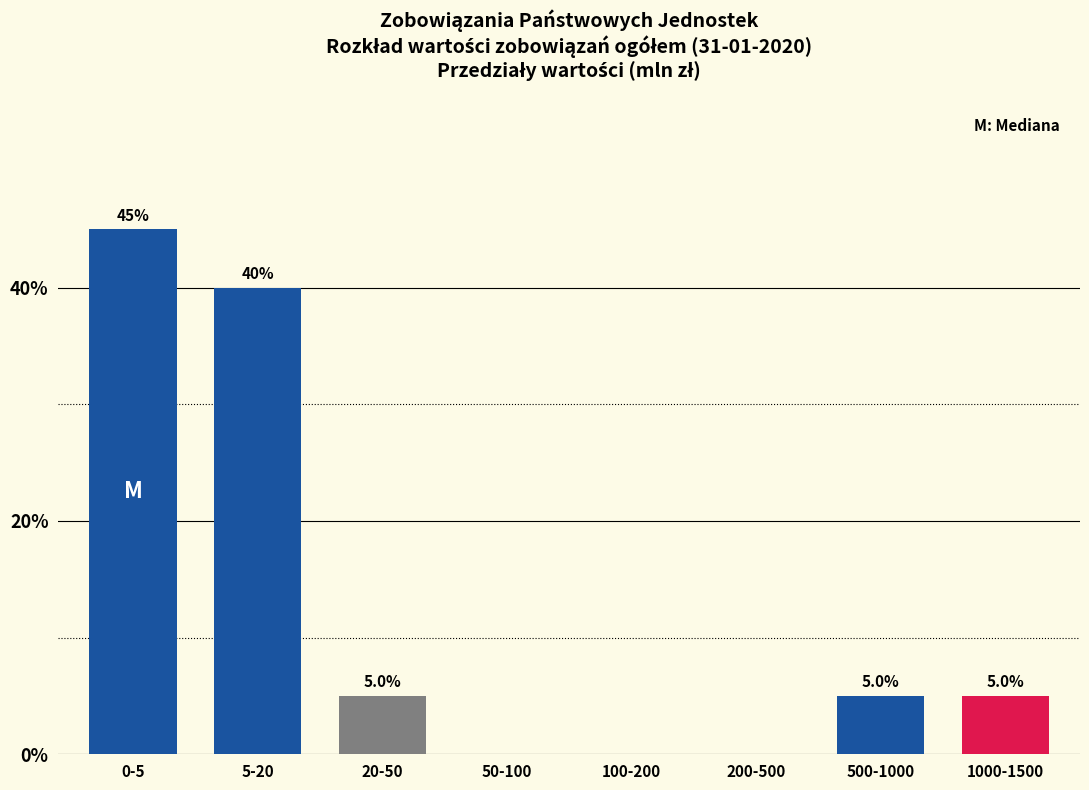

Reading left to right, what are all the values shown in this chart?

0-5=45	5-20=40	20-50=5	50-100=0	100-200=0	200-500=0	500-1000=5	1000-1500=5